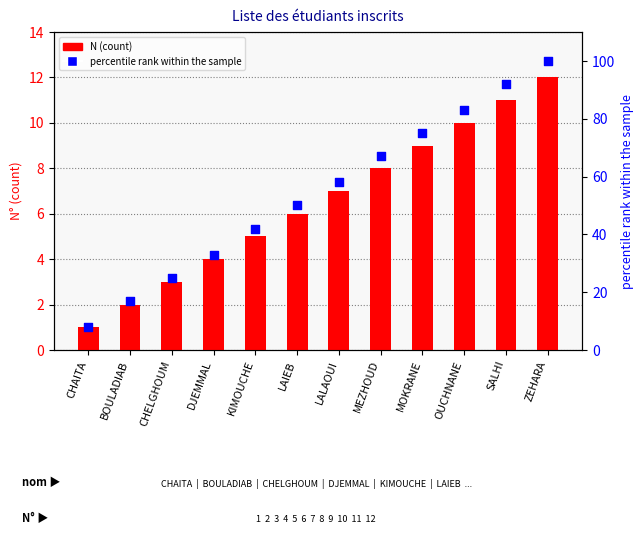

Is the value of percentile rank at SALHI greater than the value of N (count) at CHELGHOUM?

Yes